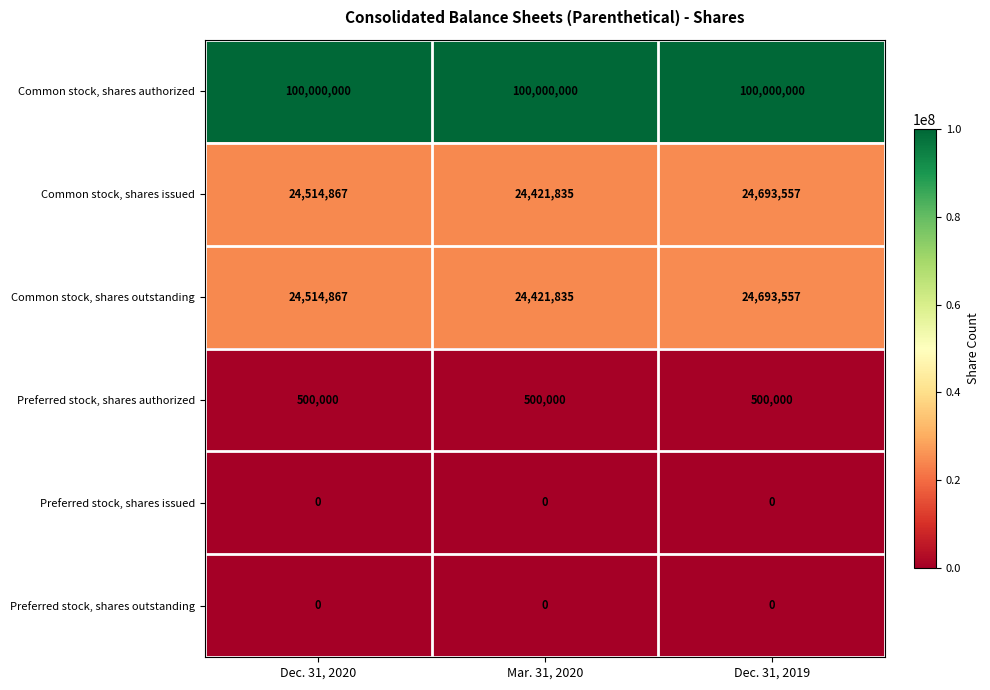

What is the spread (max minus min) of values at Dec. 31, 2019?

100000000